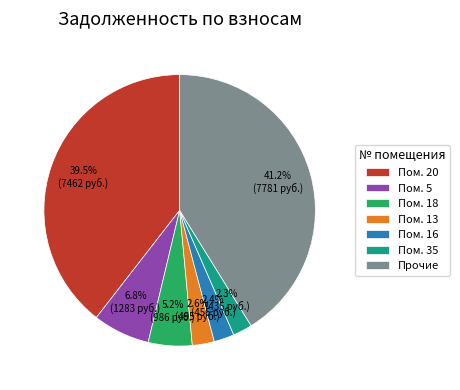

Which has a higher value, Прочие or Пом. 16?

Прочие